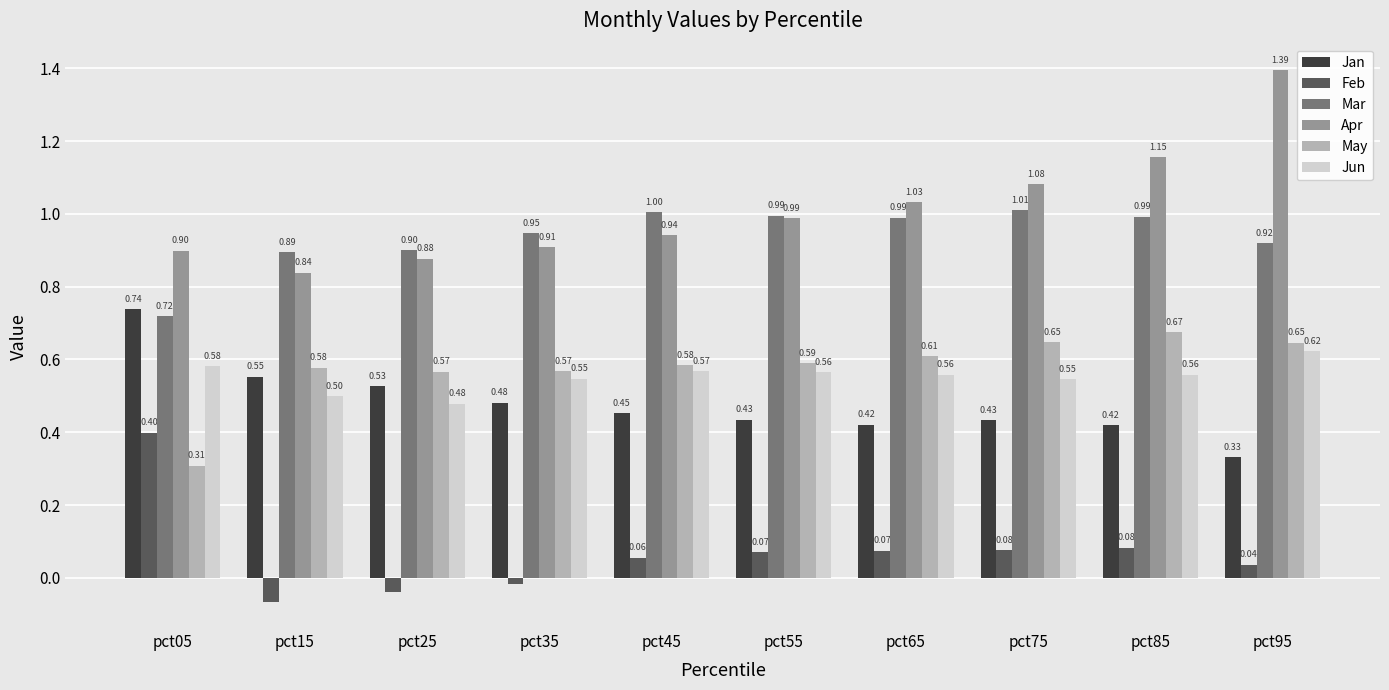

Which series has the largest total across all categories?

Apr